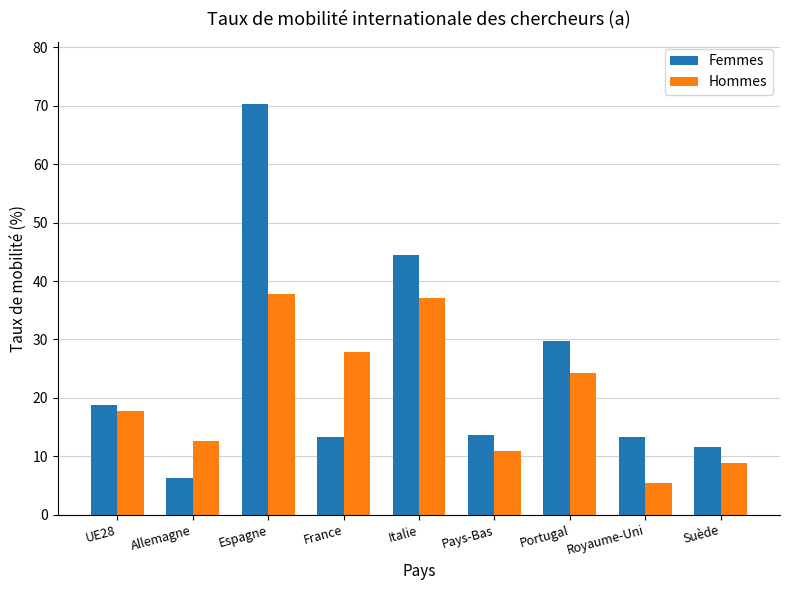

Which series has the largest range (max minus min)?

Femmes